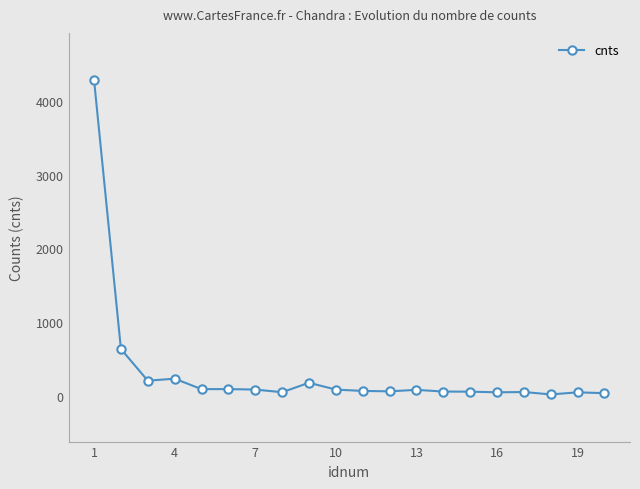

What is the difference between the maximum and minimum values?

4263.6